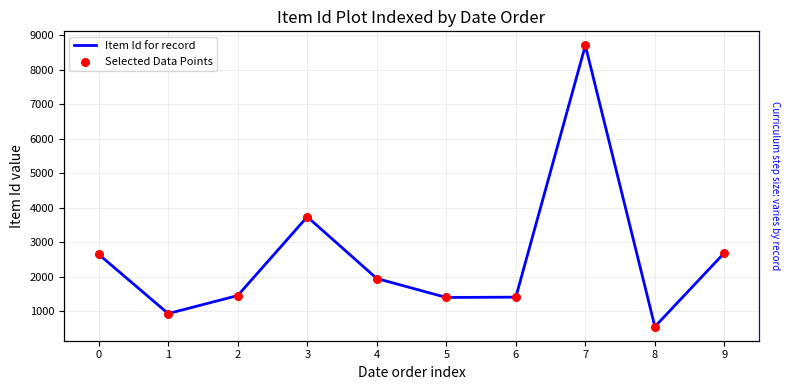

Is the value of Selected Data Points at 6 greater than the value of Item Id for record at 4?

No